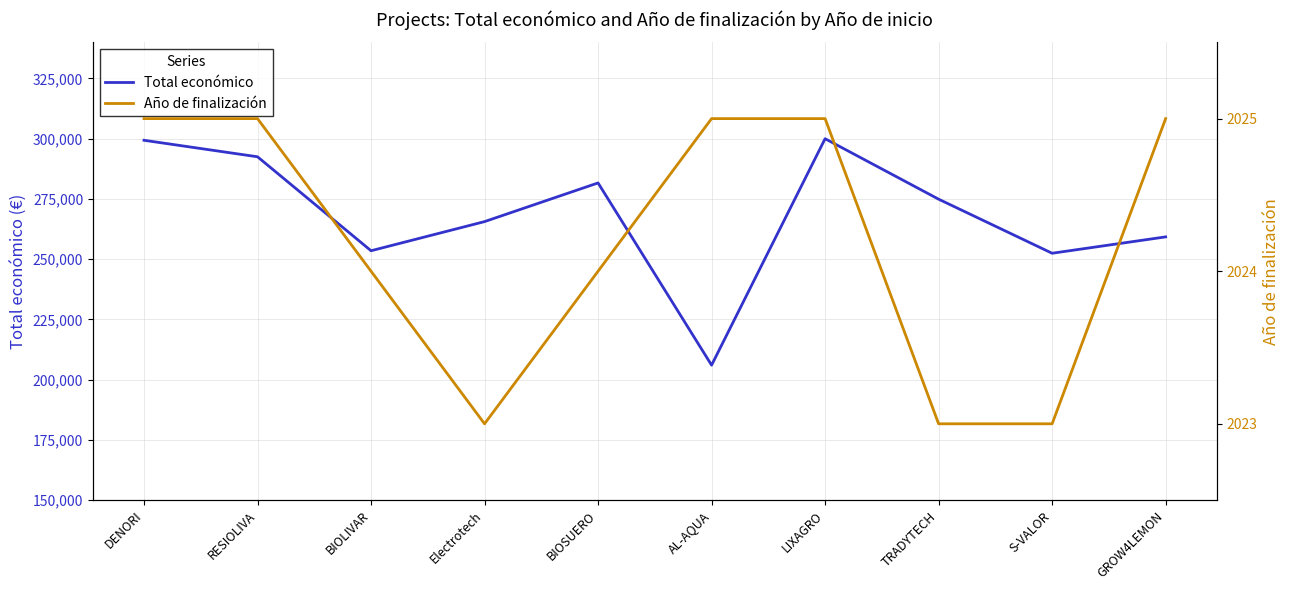

True or false: Año de finalización and Total económico cross at least once.

False